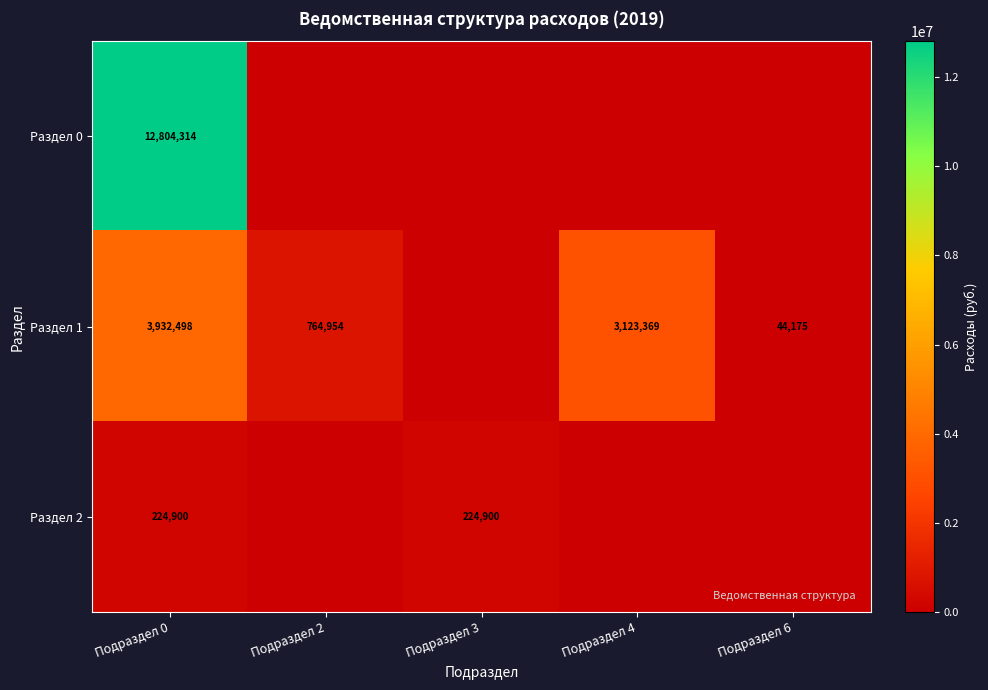

Is the value of Раздел 2 at Подраздел 3 greater than the value of Раздел 1 at Подраздел 2?

No